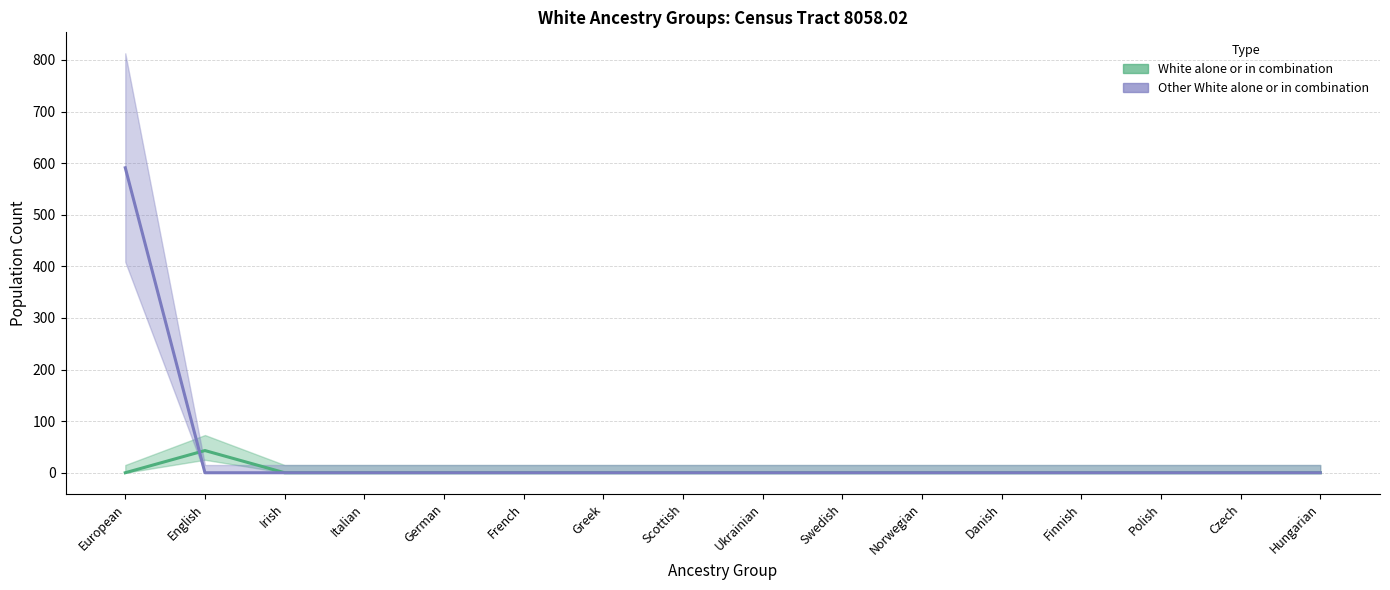

Reading left to right, extract all data points from this chart.

White alone or in combination: 0	43	0	0	0	0	0	0	0	0	0	0	0	0	0	0
Other White alone or in combination: 591	0	0	0	0	0	0	0	0	0	0	0	0	0	0	0